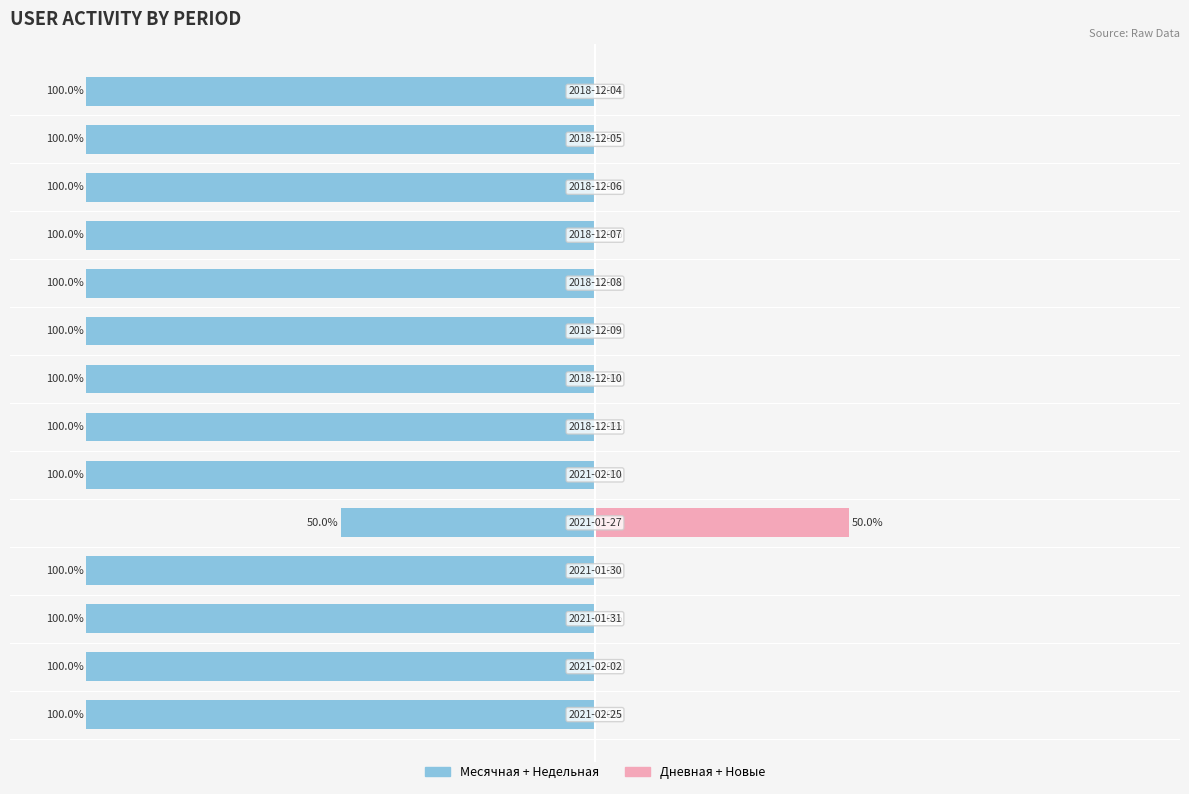

How many groups of bars are there?

14